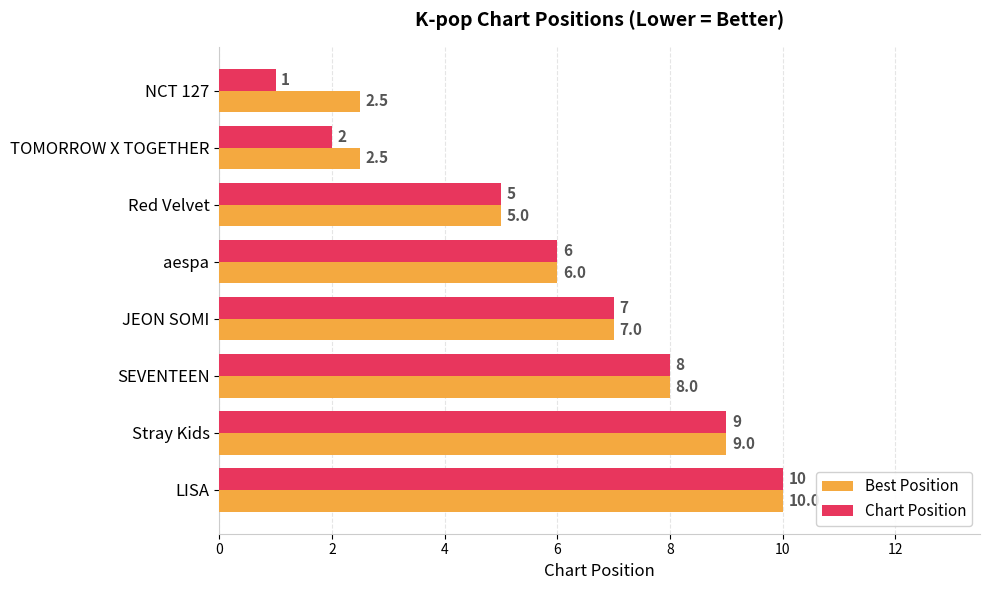

List the labels in order of Chart Position value, smallest first.

NCT 127, TOMORROW X TOGETHER, Red Velvet, aespa, JEON SOMI, SEVENTEEN, Stray Kids, LISA